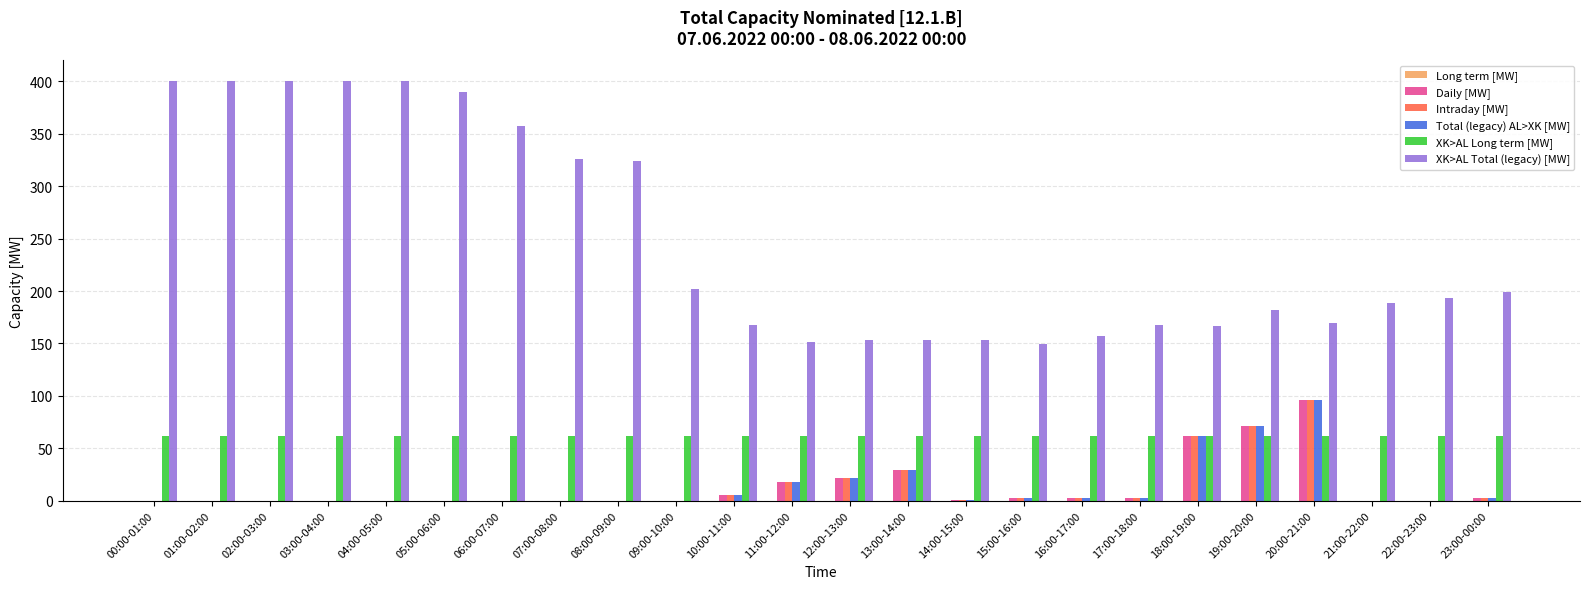

What is the maximum value for Daily [MW]?

96